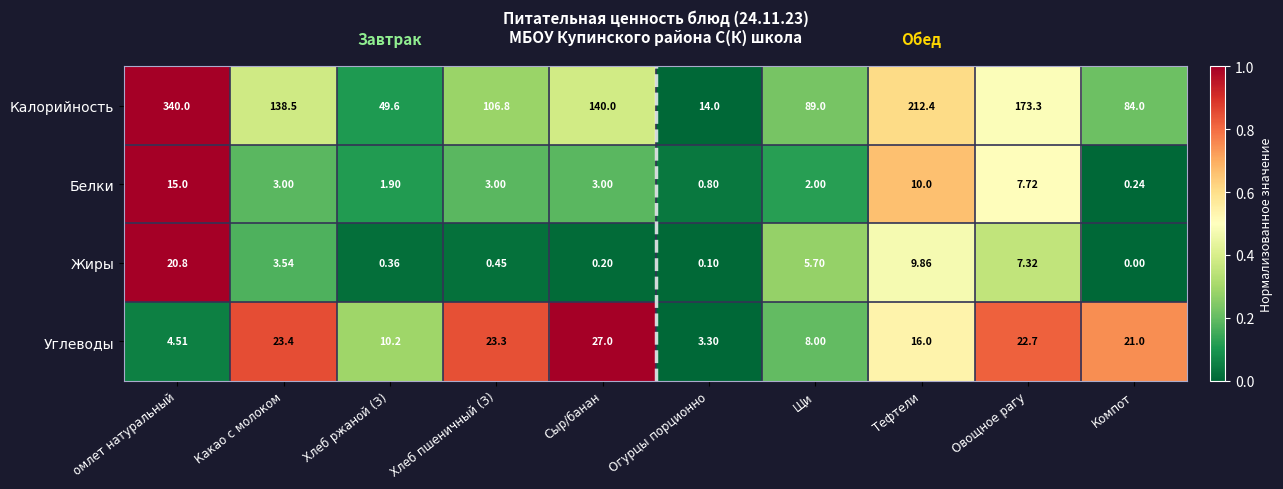

At which category is the sum across all series the highest?

омлет натуральный